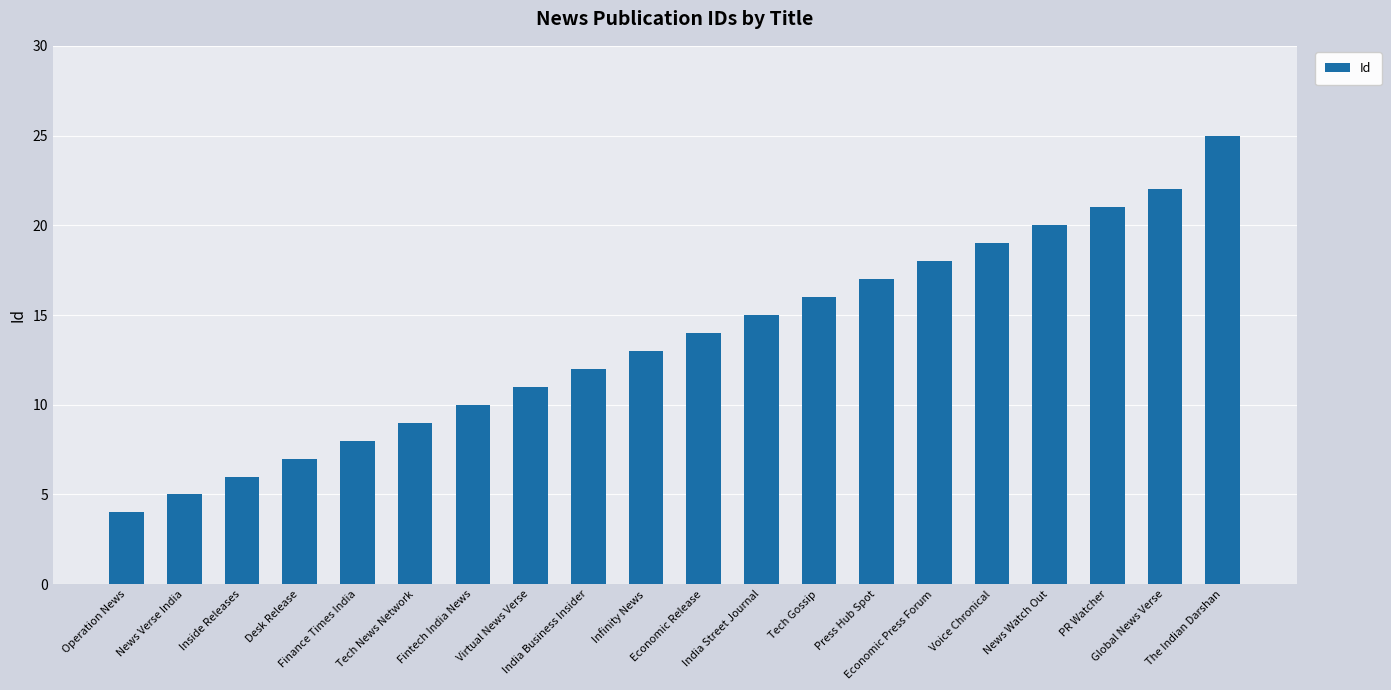

How many bars are there in total?

20